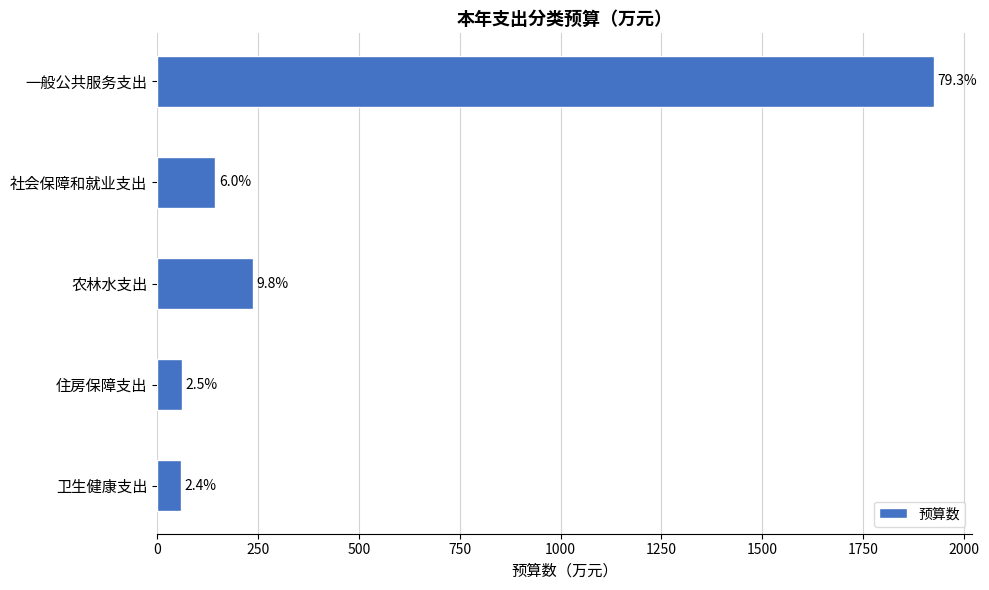

How many bars are there in total?

5